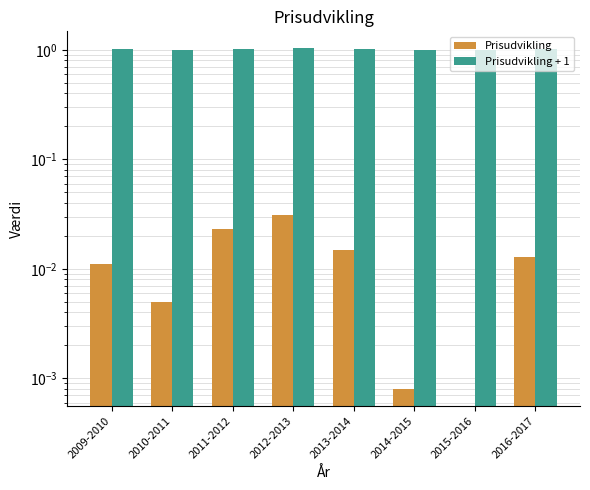

Read the Prisudvikling + 1 value at 2009-2010.

1.0